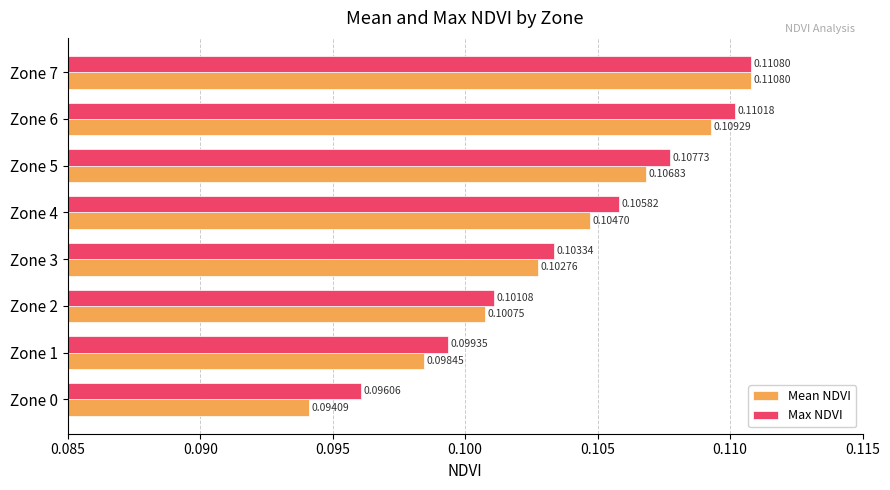

At which category is the sum across all series the highest?

Zone 7